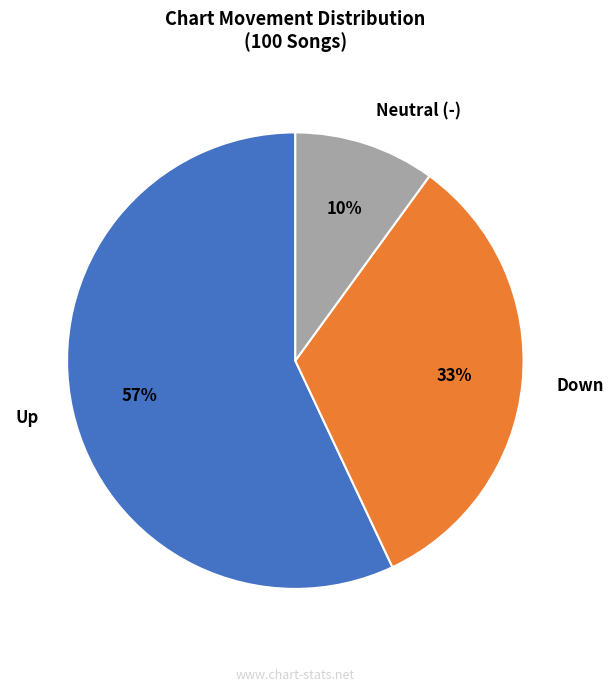

The Up slice represents 57% of the pie. True or false?

True